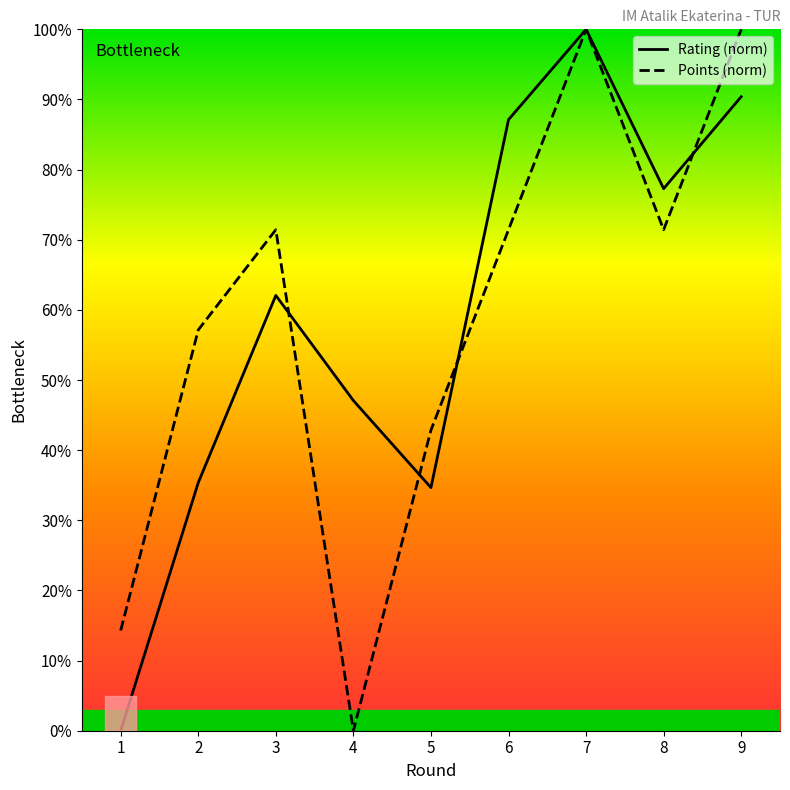

Rank the series by their maximum value, from highest to lowest.

Rating, Points